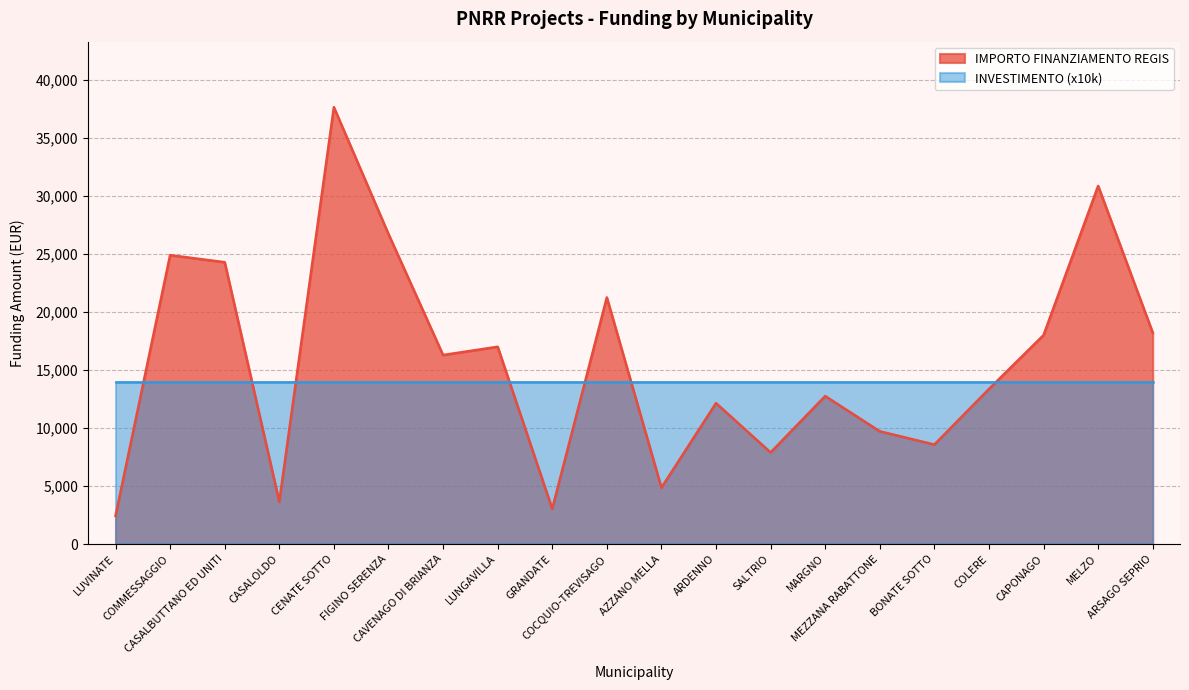

At which category does the data reach its first local valley?

CASALOLDO